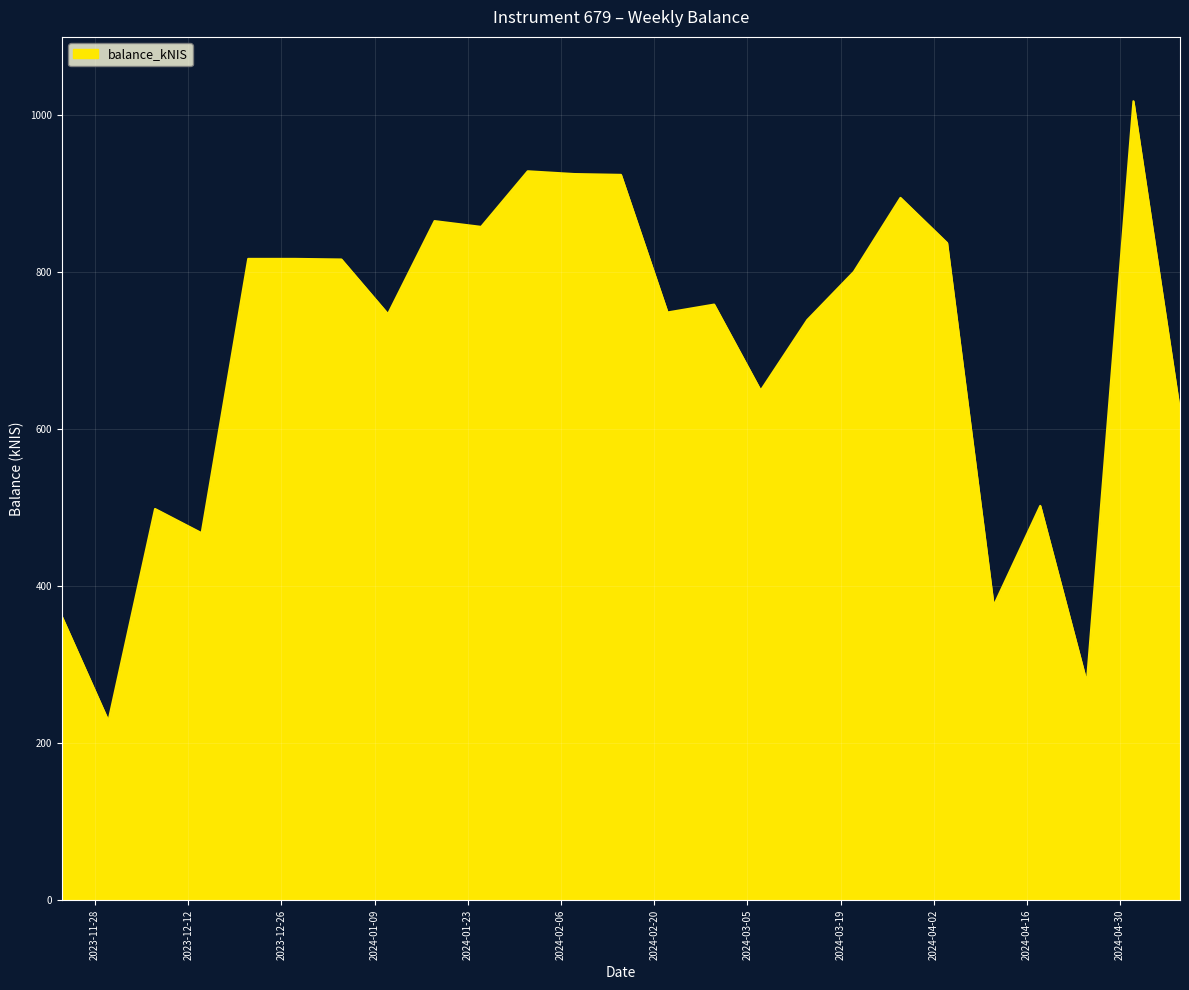

What is the average value?

699.2